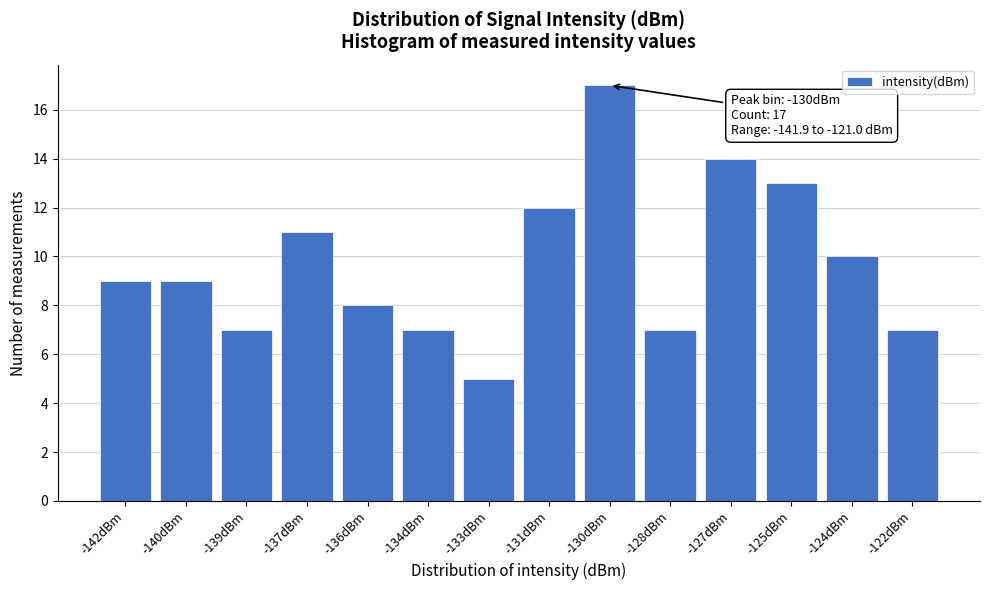

Reading left to right, transcribe all the data shown in this chart.

9	9	7	11	8	7	5	12	17	7	14	13	10	7